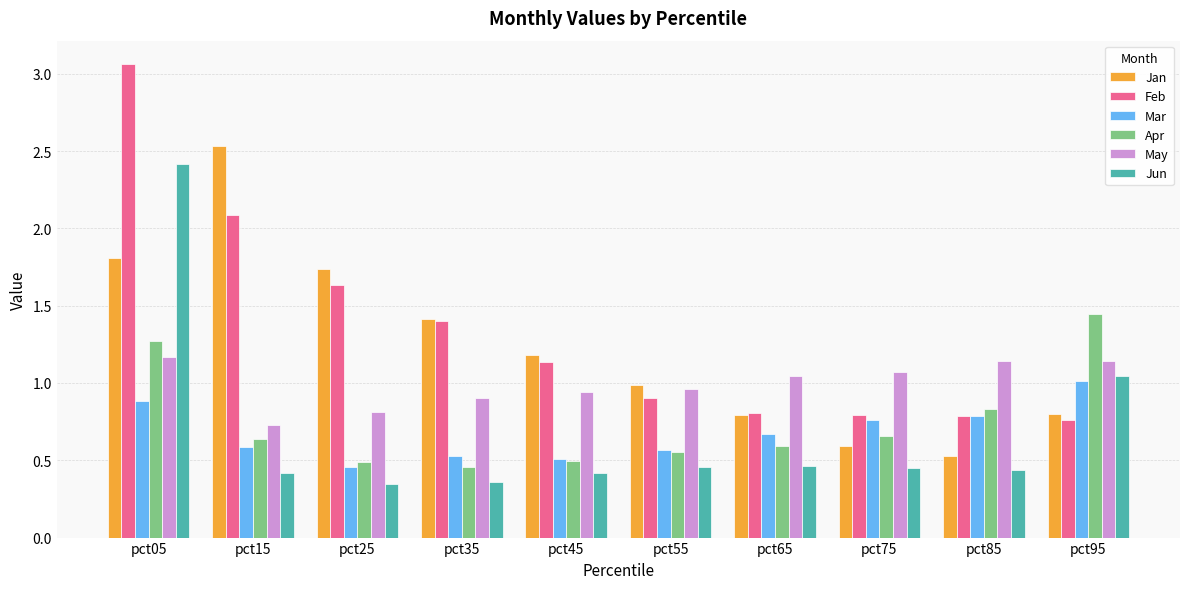

What are all the series names shown in the legend?

Jan, Feb, Mar, Apr, May, Jun